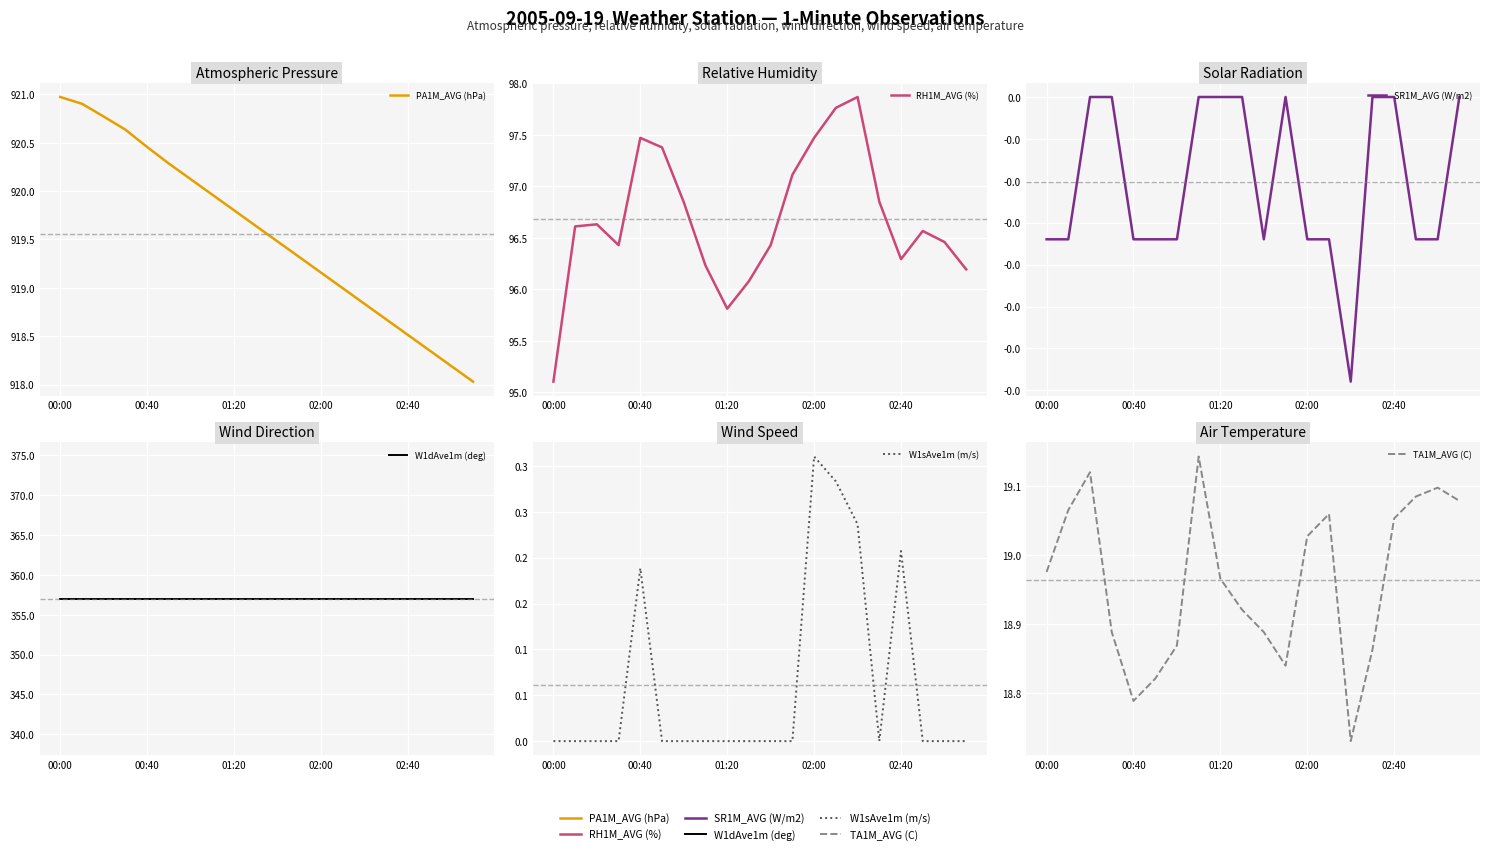

What are all the series names shown in the legend?

PA1M_AVG (hPa), RH1M_AVG (%), SR1M_AVG (W/m2), W1dAve1m (deg), W1sAve1m (m/s), TA1M_AVG (C)